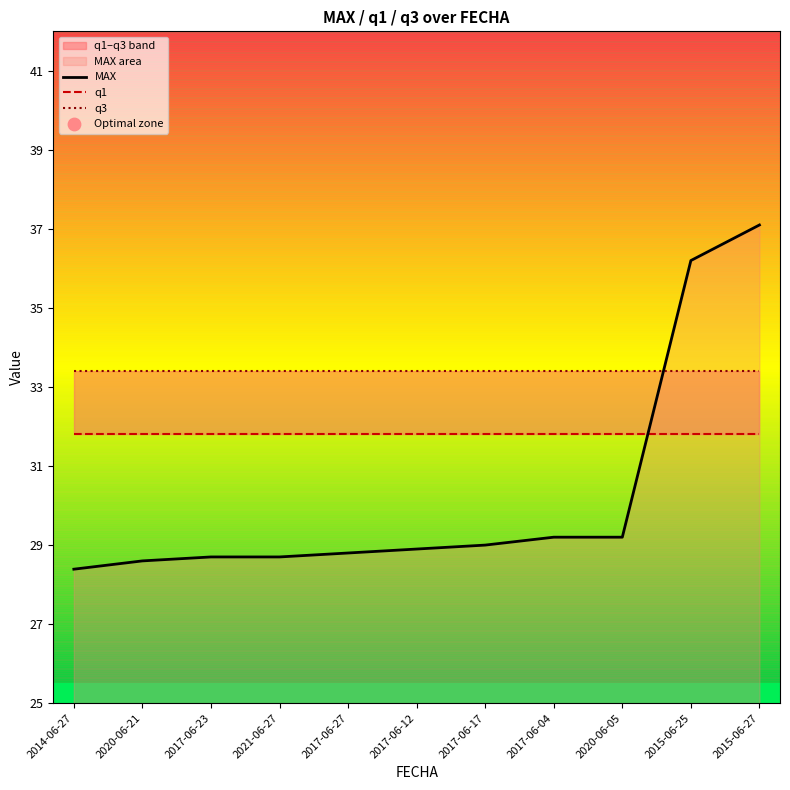

Which series reaches the maximum Y coordinate?

MAX